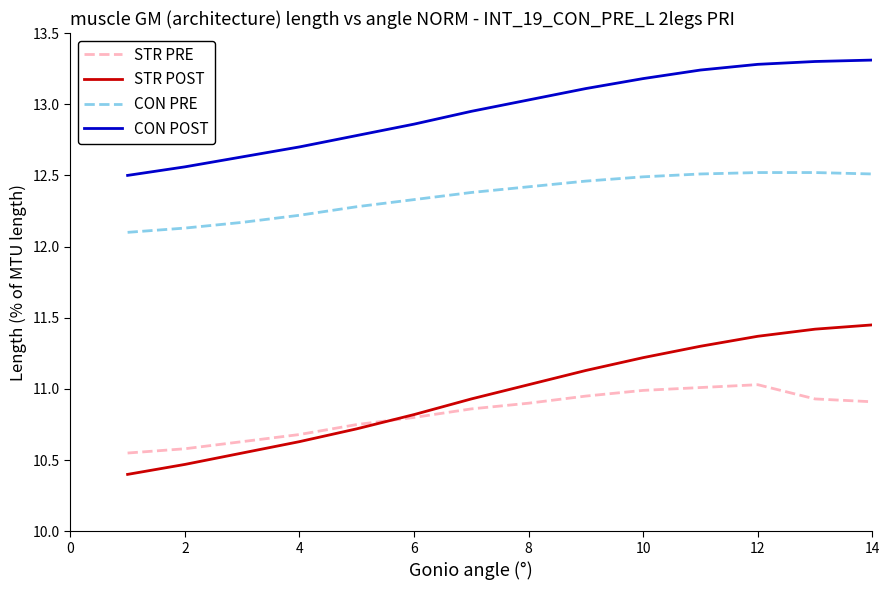

Which series has the widest spread of values?

STR POST